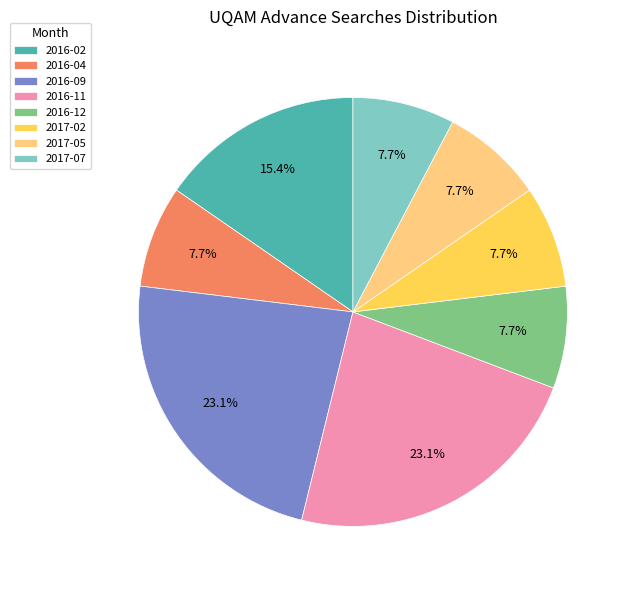

What portion of the pie excludes 2016-09?

76.9%